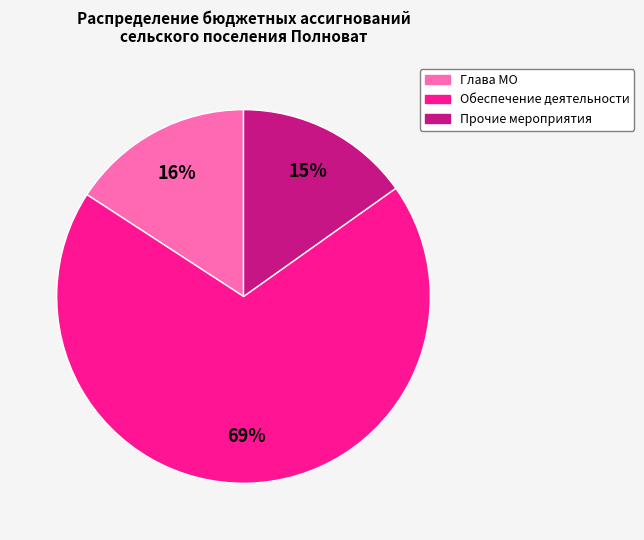

Which category accounts for the majority?

Обеспечение деятельности